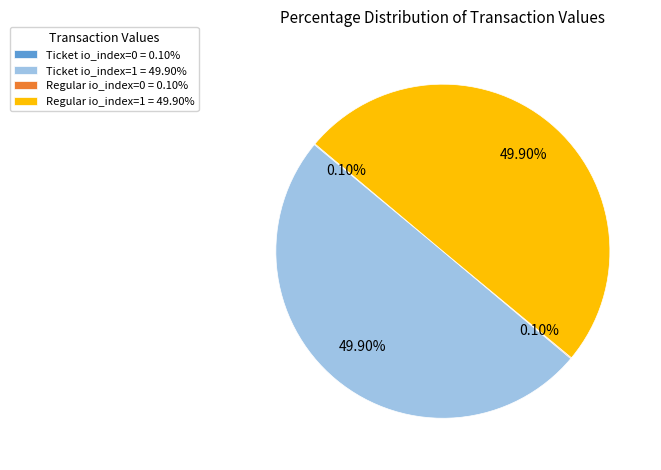

Is the sum of Regular io_index=1 = 49.90% and Ticket io_index=1 = 49.90% greater than half?

Yes